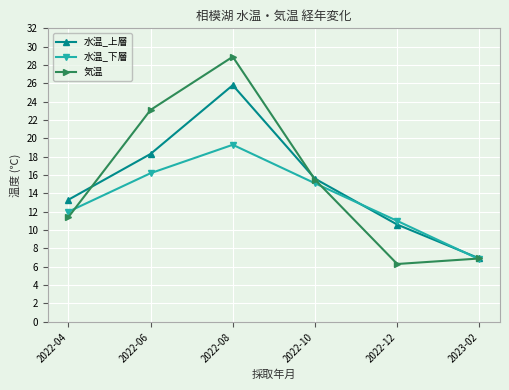

What is the label of the 2nd point from the right?

2022-12